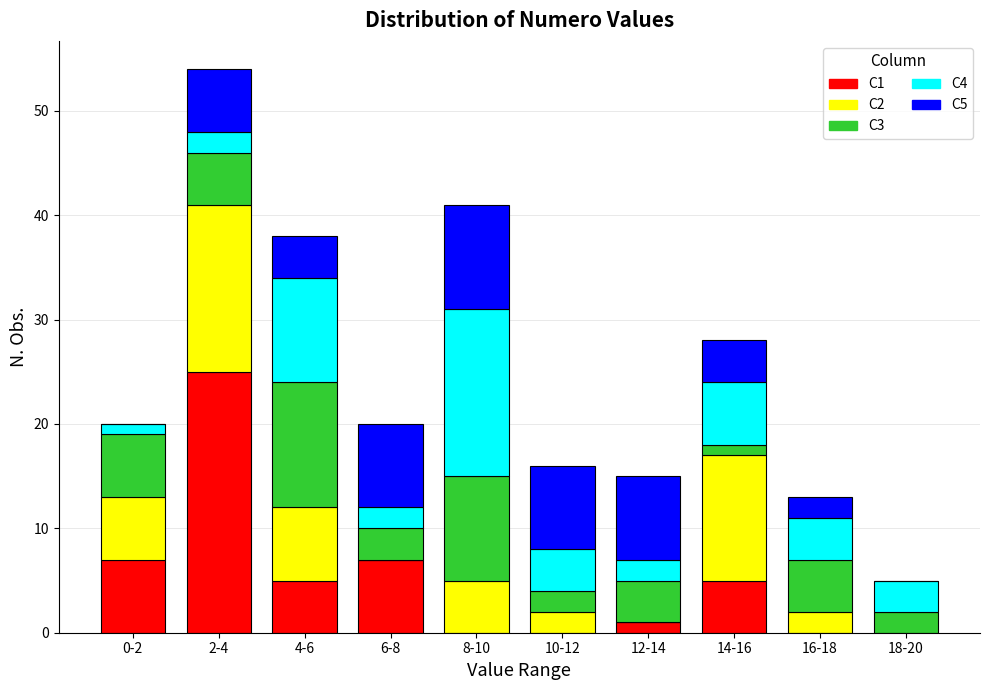

True or false: C1 has a value of -9 at 16-18.

False